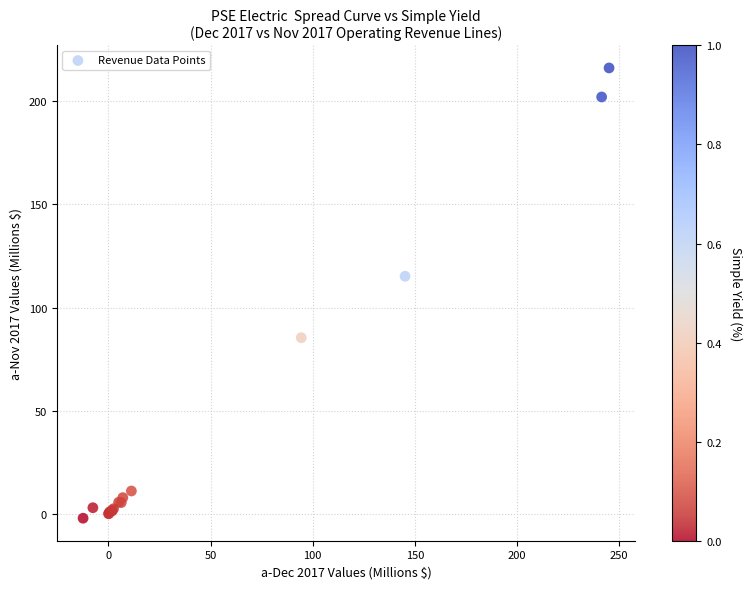

What Y value in the scatter plot is closest to 107?

115.2